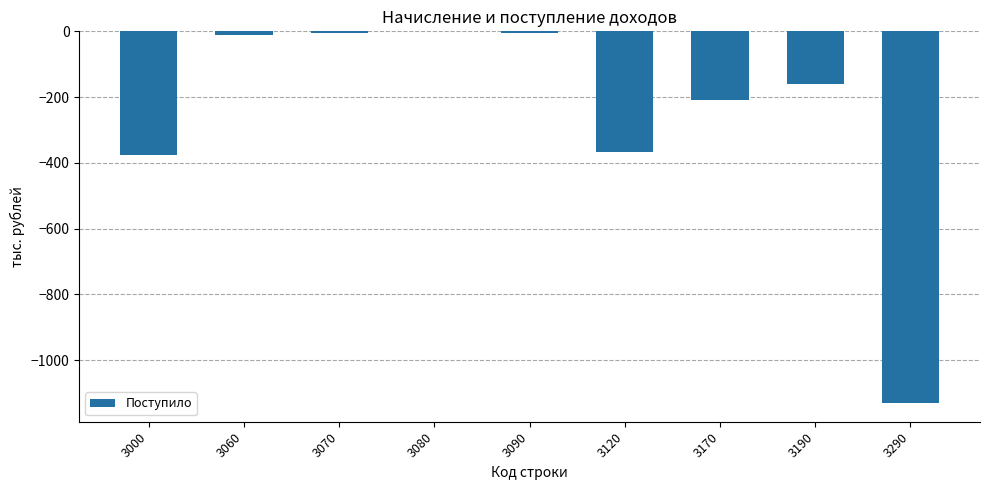

True or false: the data shows 0 at 3080.

True